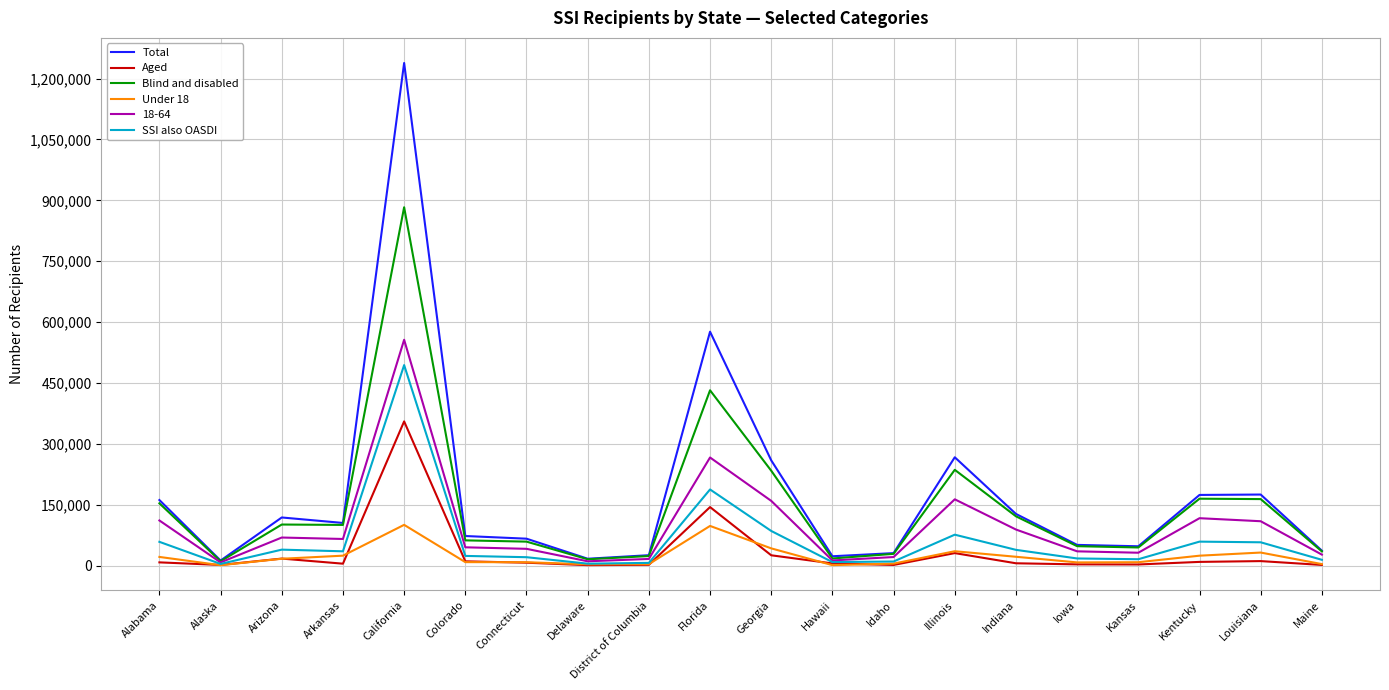

What is the greatest value displayed?

1238456